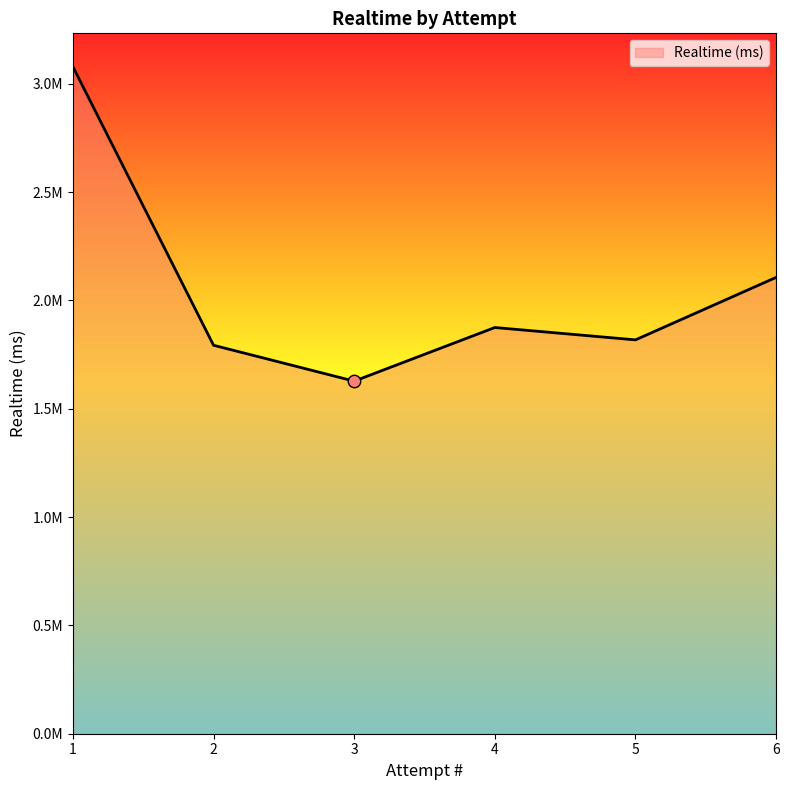

Does the chart have visible grid lines?

No